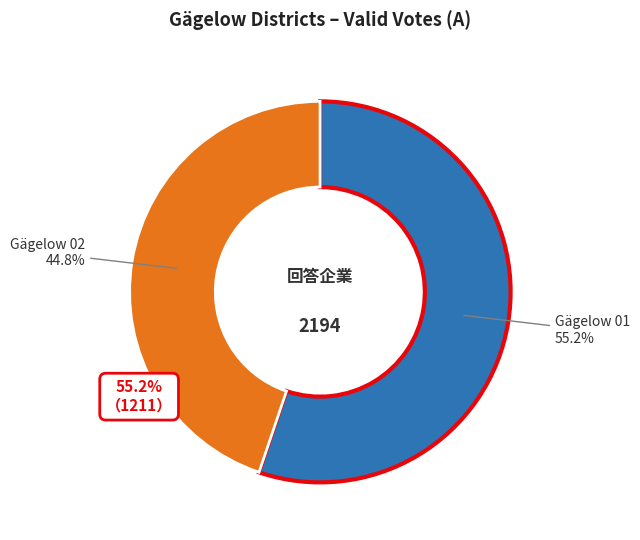

Combined, what portion of the pie is Gägelow 01 and Gägelow 02?

100.0%